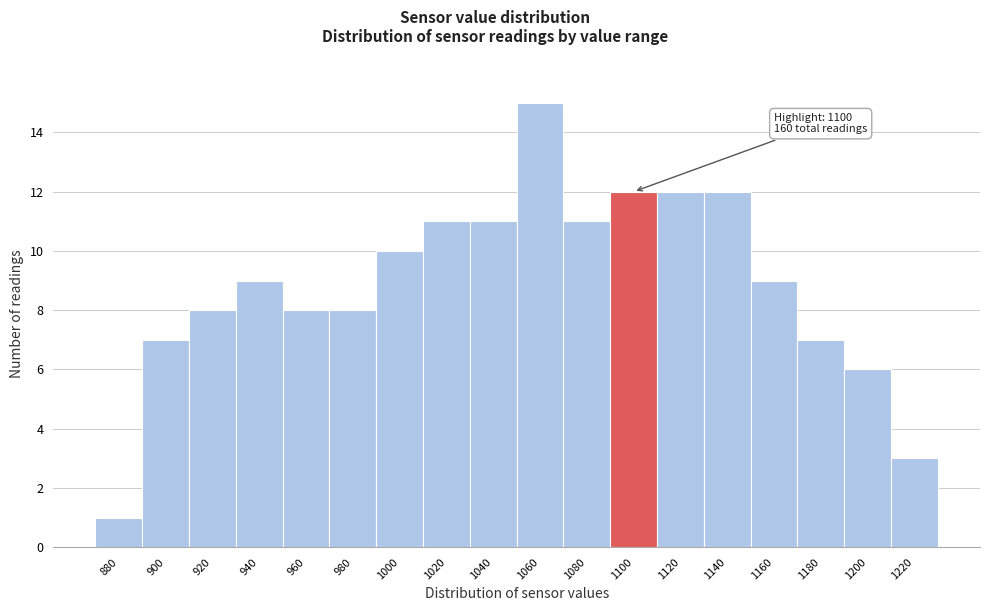

Reading left to right, transcribe all the data shown in this chart.

880=1	900=7	920=8	940=9	960=8	980=8	1000=10	1020=11	1040=11	1060=15	1080=11	1100=12	1120=12	1140=12	1160=9	1180=7	1200=6	1220=3